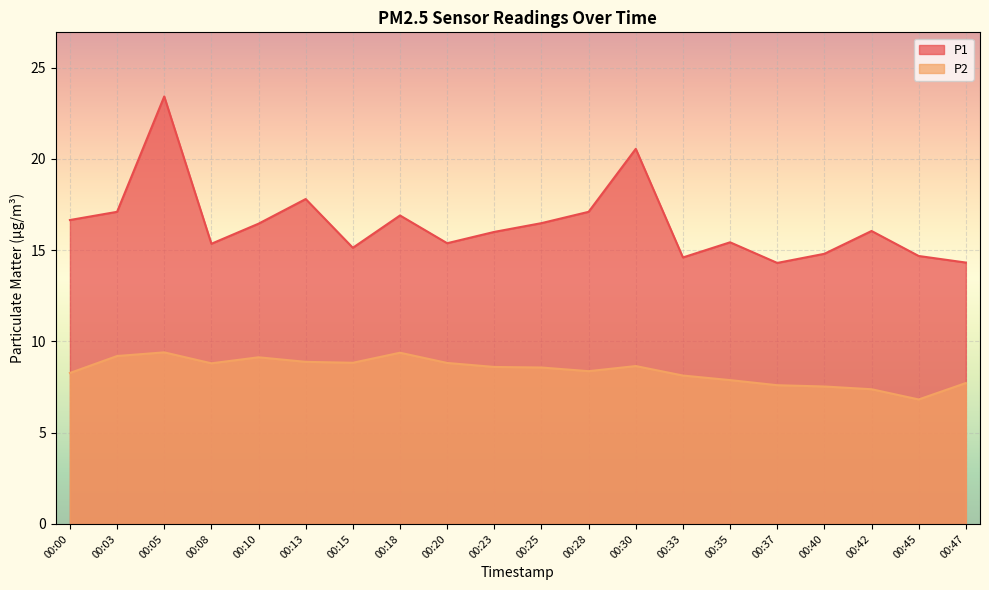

Is it true that P1 equals 26.0 at 00:23?

False